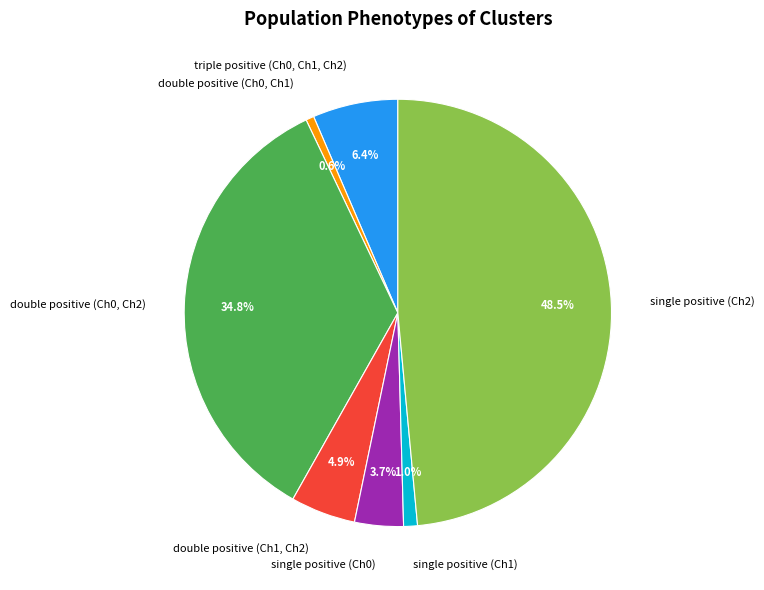

Between single positive (Ch1) and single positive (Ch2), which is larger?

single positive (Ch2)